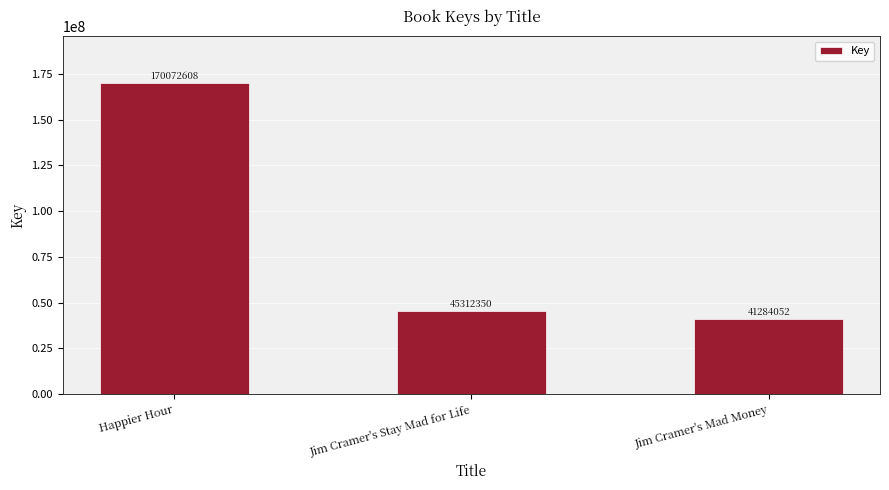

What is the label of the 2nd bar from the left?

Jim Cramer's Stay Mad for Life